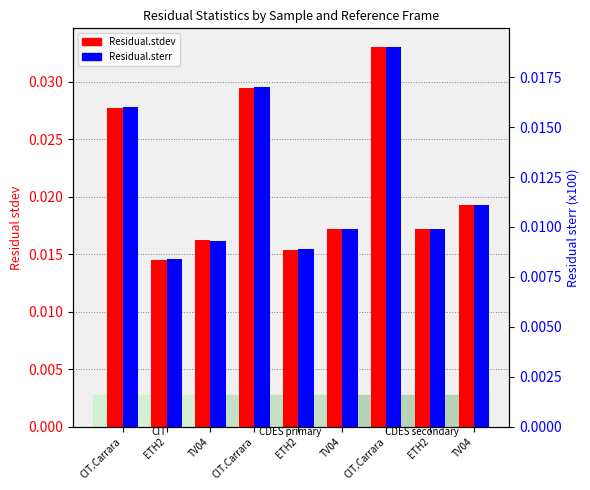

Is it true that Residual.sterr equals 0.0 at CIT.Carrara?

False